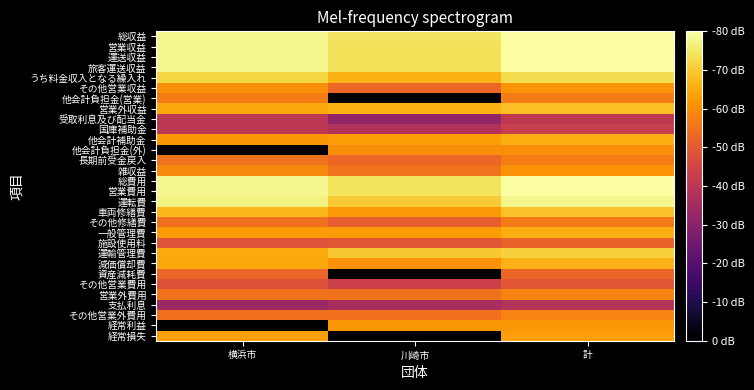

Reading right to left, list all the values displayed in this chart.

総収益: 計=1.0	川崎市=0.9	横浜市=1.0
営業収益: 計=1.0	川崎市=0.9	横浜市=1.0
運送収益: 計=1.0	川崎市=0.9	横浜市=1.0
旅客運送収益: 計=1.0	川崎市=0.9	横浜市=1.0
うち料金収入となる繰入れ: 計=0.9	川崎市=0.8	横浜市=0.9
その他営業収益: 計=0.8	川崎市=0.7	横浜市=0.8
他会計負担金(営業): 計=0.7	川崎市=0.0	横浜市=0.7
営業外収益: 計=0.9	川崎市=0.8	横浜市=0.8
受取利息及び配当金: 計=0.5	川崎市=0.4	横浜市=0.5
国庫補助金: 計=0.5	川崎市=0.5	横浜市=0.5
他会計補助金: 計=0.8	川崎市=0.8	横浜市=0.8
他会計負担金(外): 計=0.8	川崎市=0.8	横浜市=0.0
長期前受金戻入: 計=0.7	川崎市=0.7	横浜市=0.7
雑収益: 計=0.8	川崎市=0.7	横浜市=0.7
総費用: 計=1.0	川崎市=0.9	横浜市=1.0
営業費用: 計=1.0	川崎市=0.9	横浜市=1.0
運転費: 計=1.0	川崎市=0.9	横浜市=1.0
車両修繕費: 計=0.9	川崎市=0.8	横浜市=0.8
その他修繕費: 計=0.7	川崎市=0.6	横浜市=0.7
一般管理費: 計=0.8	川崎市=0.8	横浜市=0.8
施設使用料: 計=0.7	川崎市=0.6	横浜市=0.6
運輸管理費: 計=0.9	川崎市=0.9	横浜市=0.8
減価償却費: 計=0.8	川崎市=0.8	横浜市=0.8
資産減耗費: 計=0.7	川崎市=0.0	横浜市=0.7
その他営業費用: 計=0.6	川崎市=0.5	横浜市=0.6
営業外費用: 計=0.7	川崎市=0.7	横浜市=0.7
支払利息: 計=0.5	川崎市=0.5	横浜市=0.4
その他営業外費用: 計=0.7	川崎市=0.7	横浜市=0.7
経常利益: 計=0.8	川崎市=0.8	横浜市=0.0
経常損失: 計=0.8	川崎市=0.0	横浜市=0.8